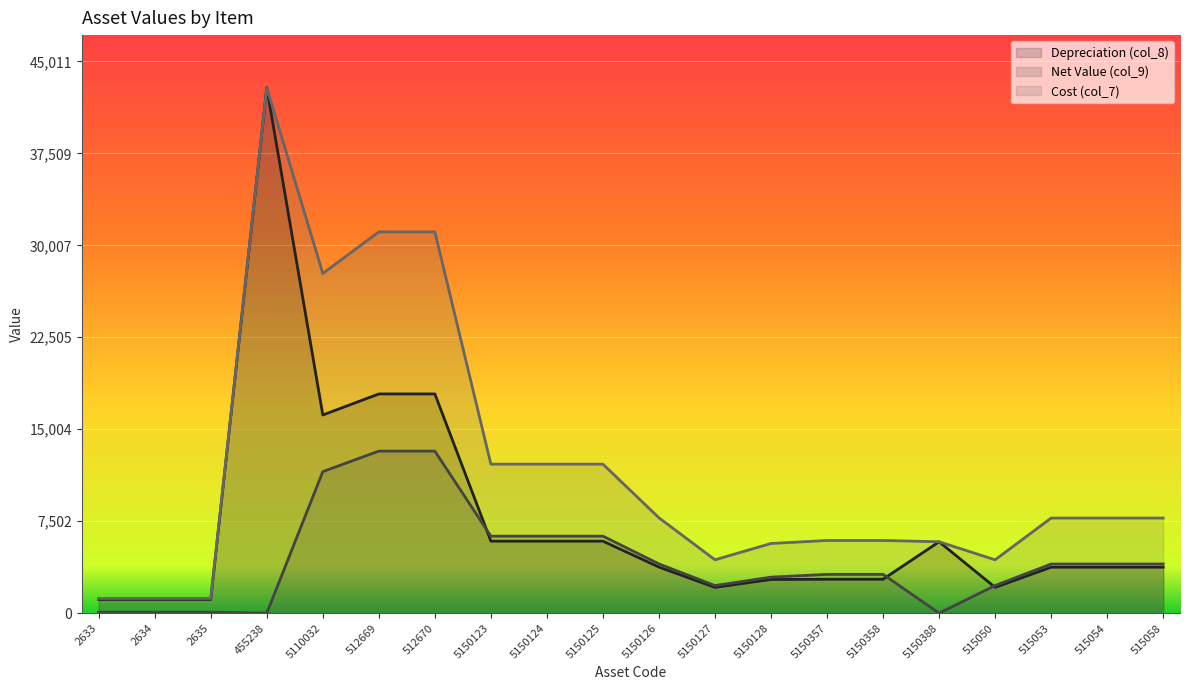

What is the difference between the Cost (col_7) values at 2633 and 512670?

29897.8